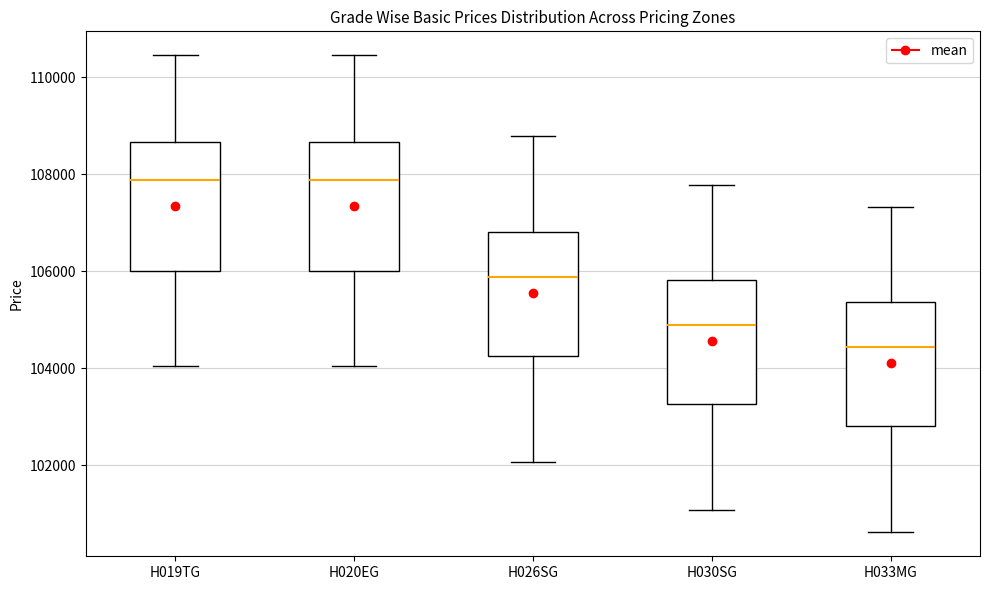

Where does the upper whisker of the box for H020EG end on the y-axis? The values are not printed on the chart, so give them approximately, as read against the axis.

110400